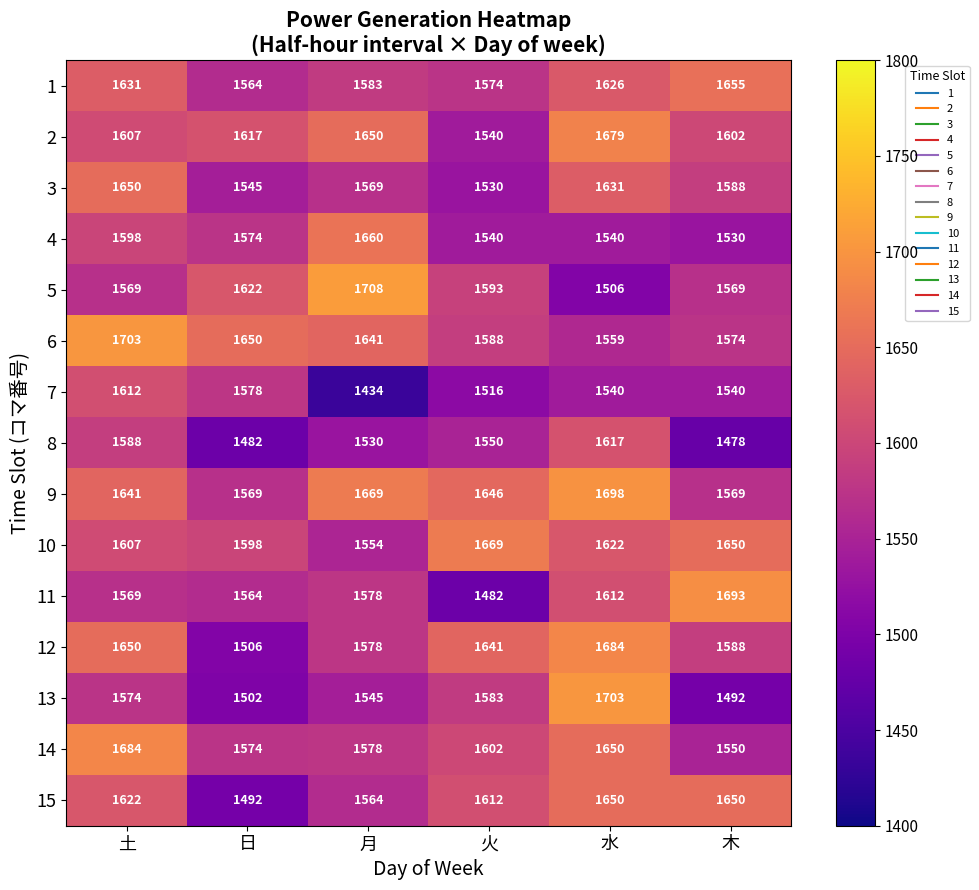

True or false: 7 has a value of 505 at 木.

False